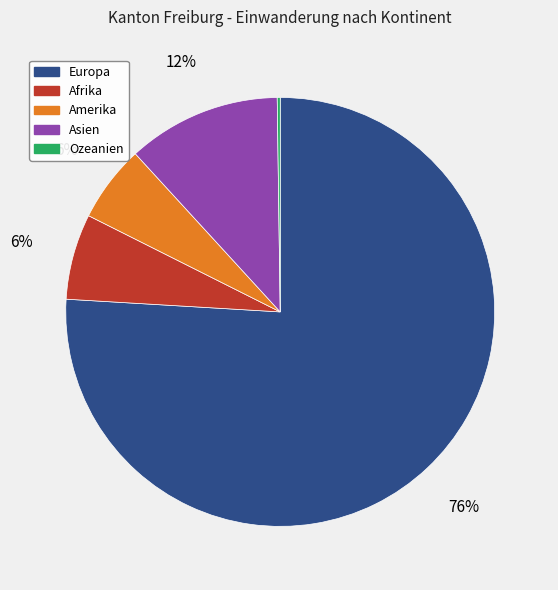

Is it true that Afrika is 15% of the pie?

False